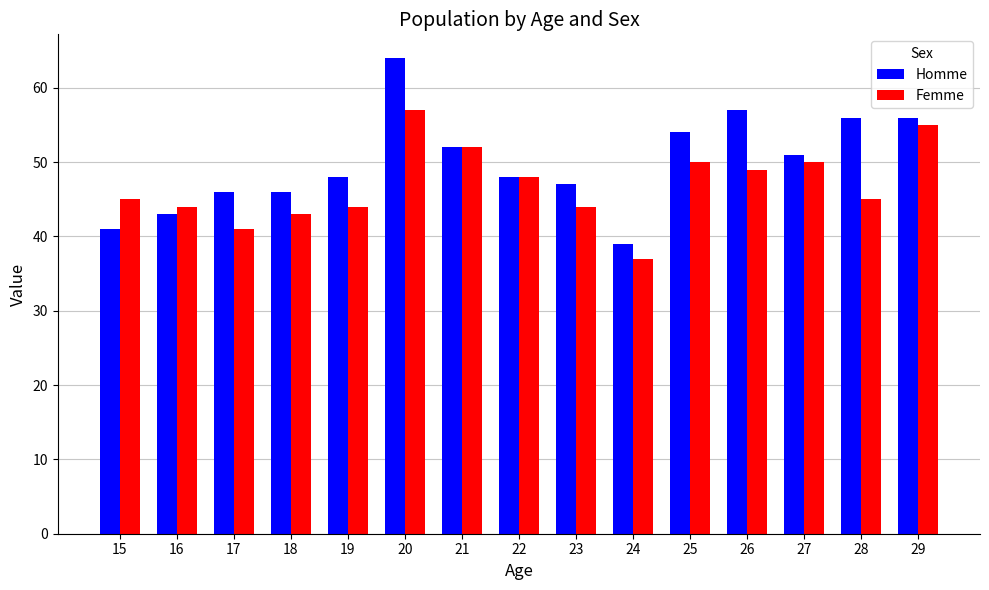

At which label is Homme closest to 51?

27